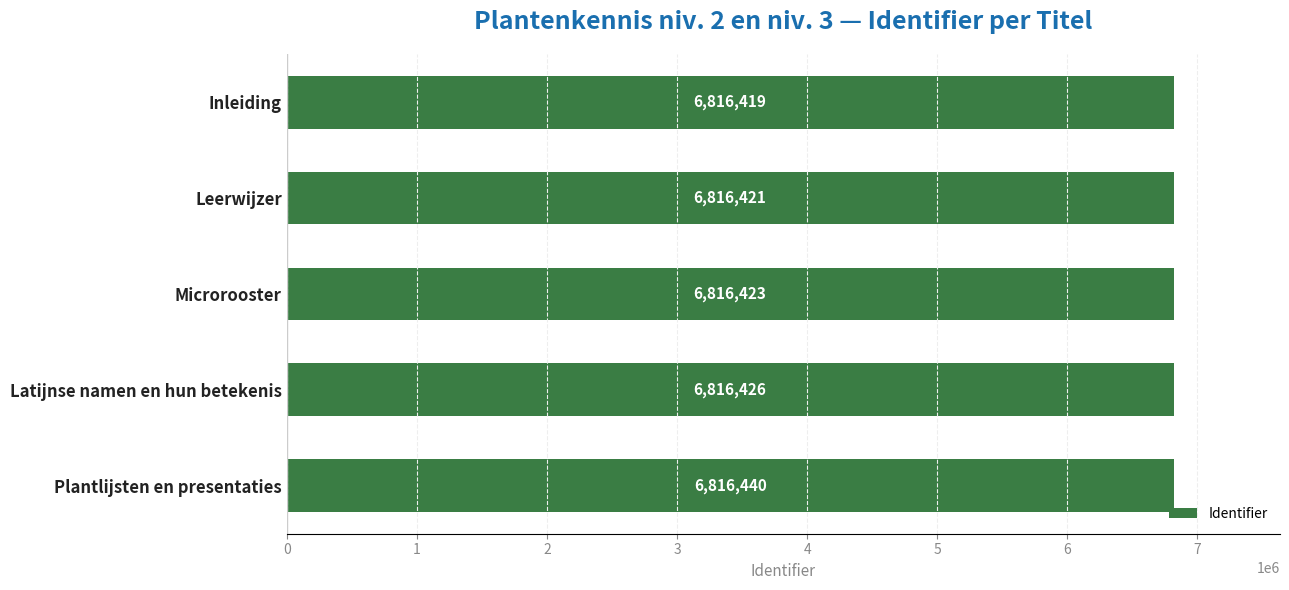

How many data points does each series have?

5